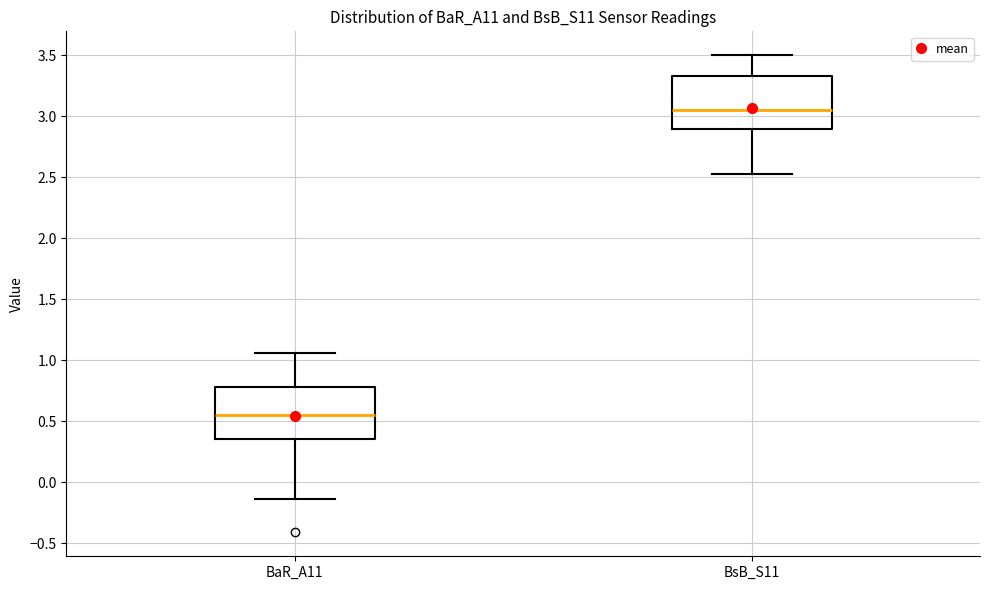

Reading left to right, read every box against the y-axis: the position of its median line, the range the box covers, and the ends of its whiskers. The values are not printed on the chart, so give them approximately, as read against the axis.

BaR_A11: median 0.55, box 0.35 to 0.80, whiskers -0.15 to 1.05
BsB_S11: median 3.05, box 2.90 to 3.35, whiskers 2.55 to 3.50